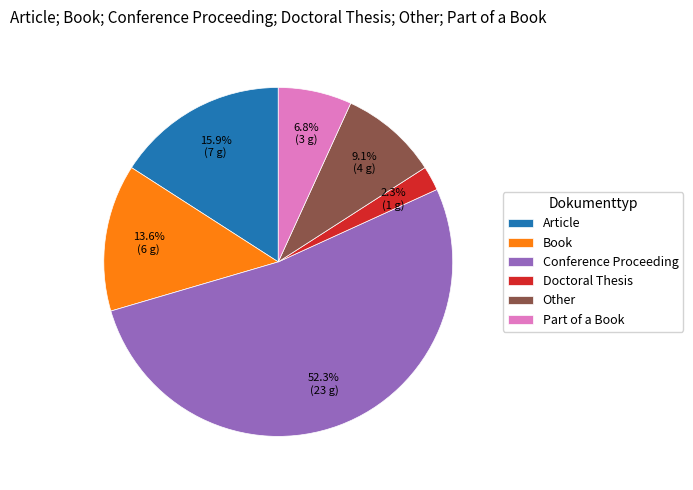

What is the total percentage of Conference Proceeding and Part of a Book?

59.1%